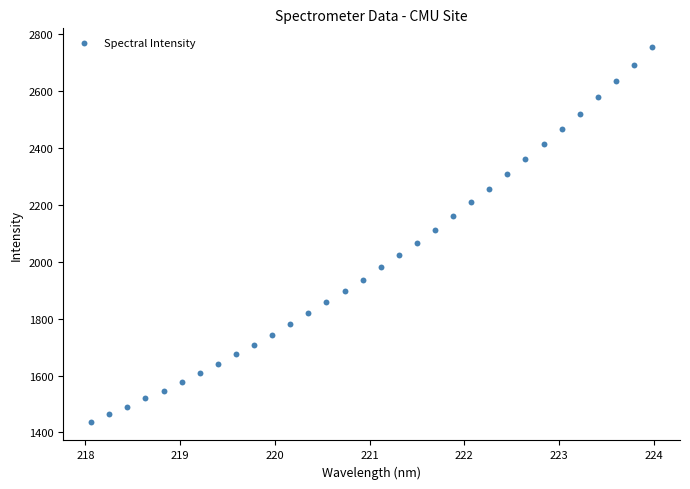

What is the range of X values (max minus min)?

5.9